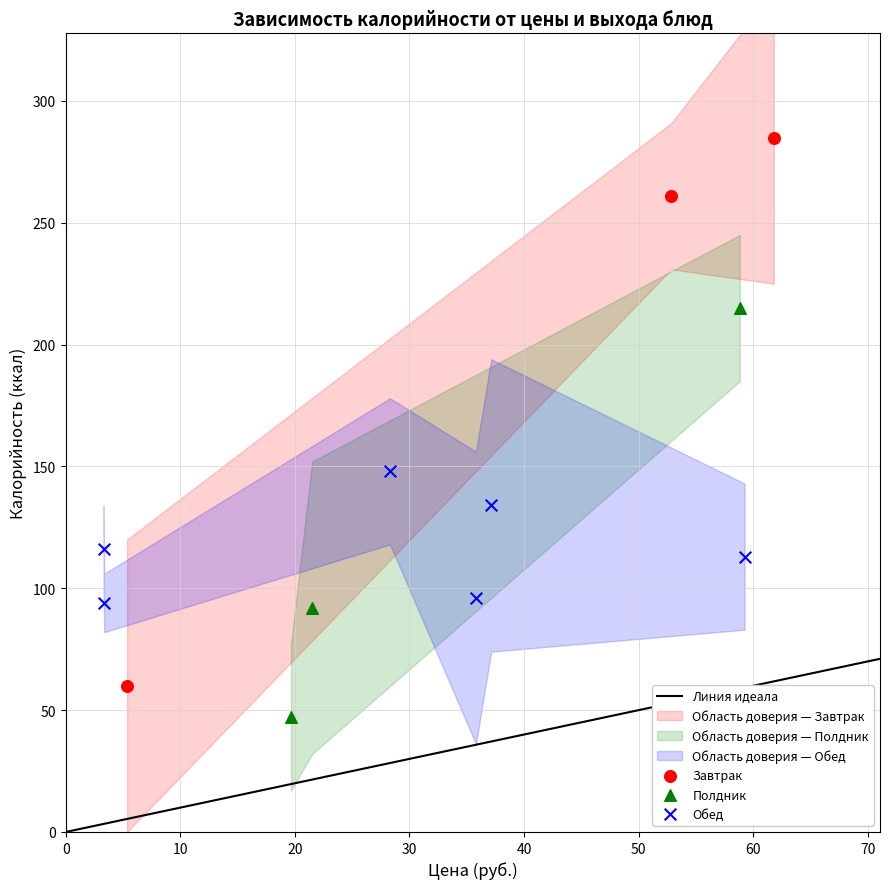

Which series has the largest Y range (max minus min)?

Завтрак